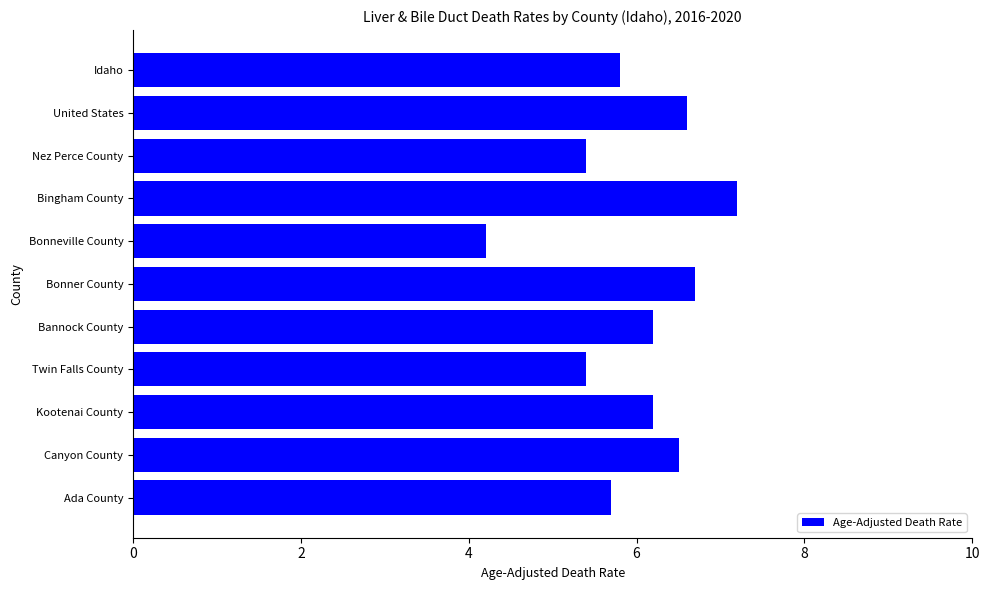

True or false: the data shows 5.8 at Idaho.

True